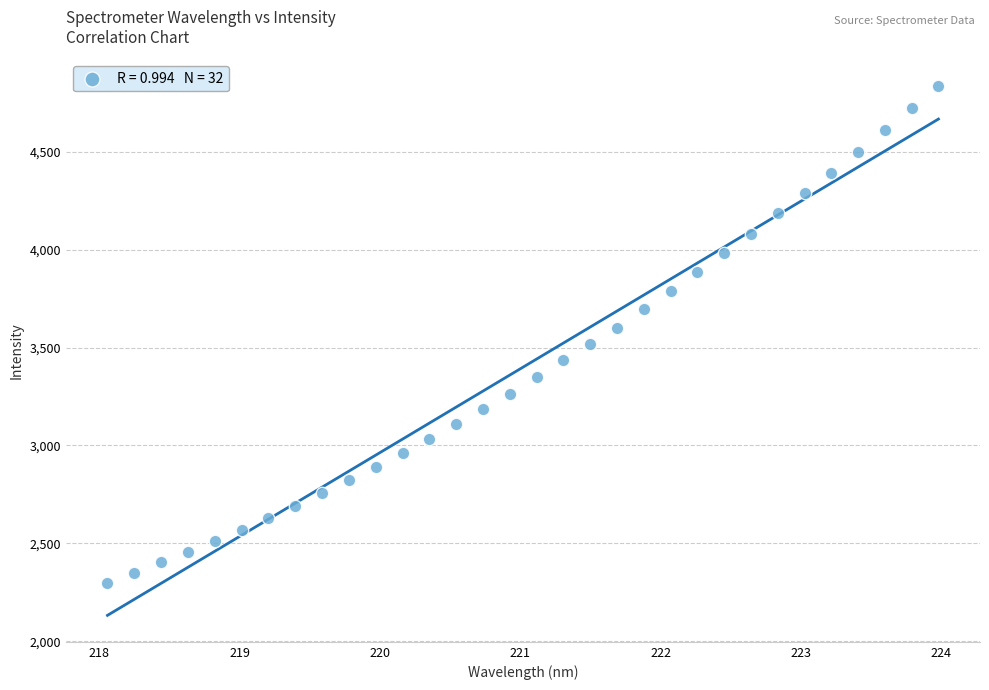

What is the range of X values (max minus min)?

5.9